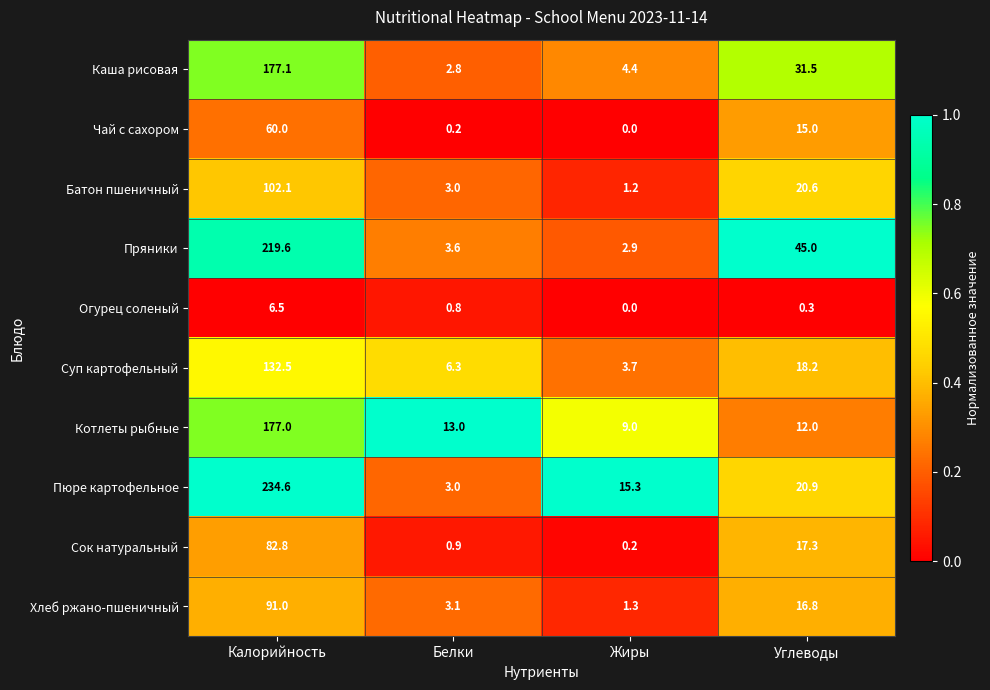

At which category is the sum across all series the highest?

Калорийность